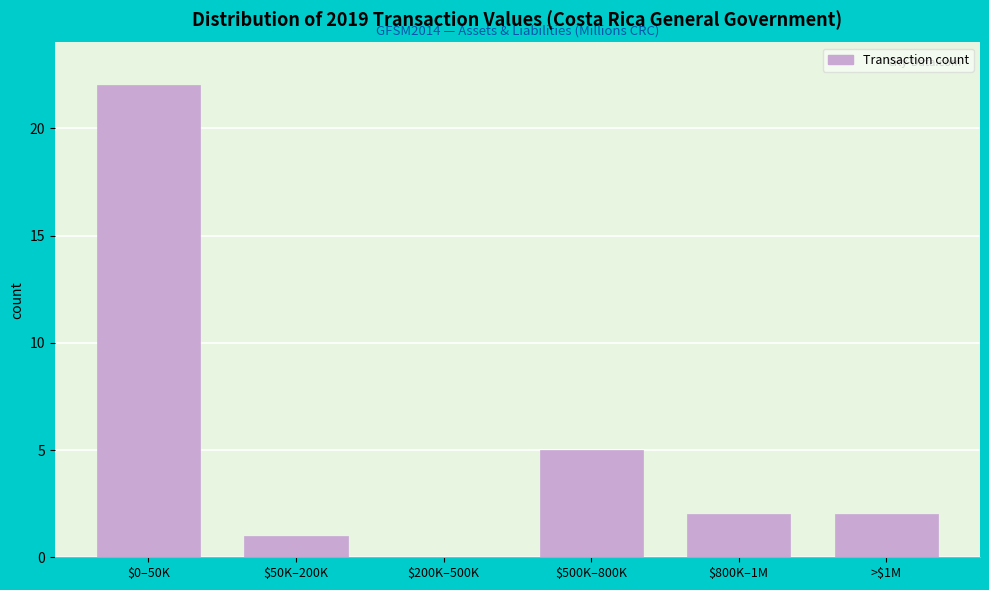

True or false: the data shows 2 at $800K–1M.

True